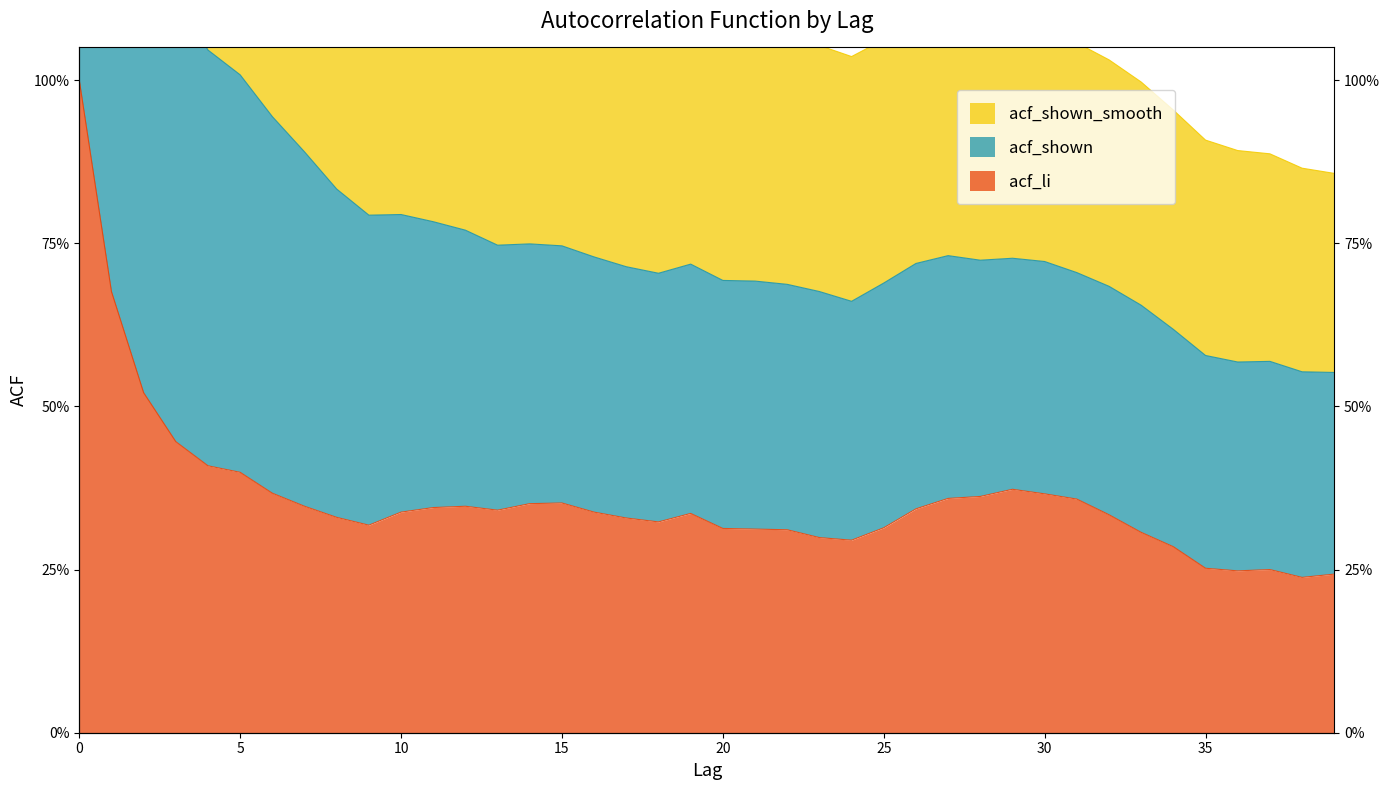

How many categories are shown in the chart?

40